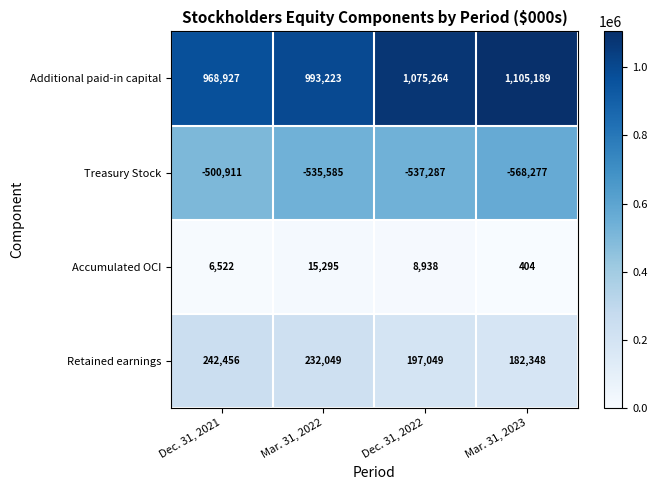

True or false: Additional paid-in capital has a value of 1075264 at Dec. 31, 2022.

True